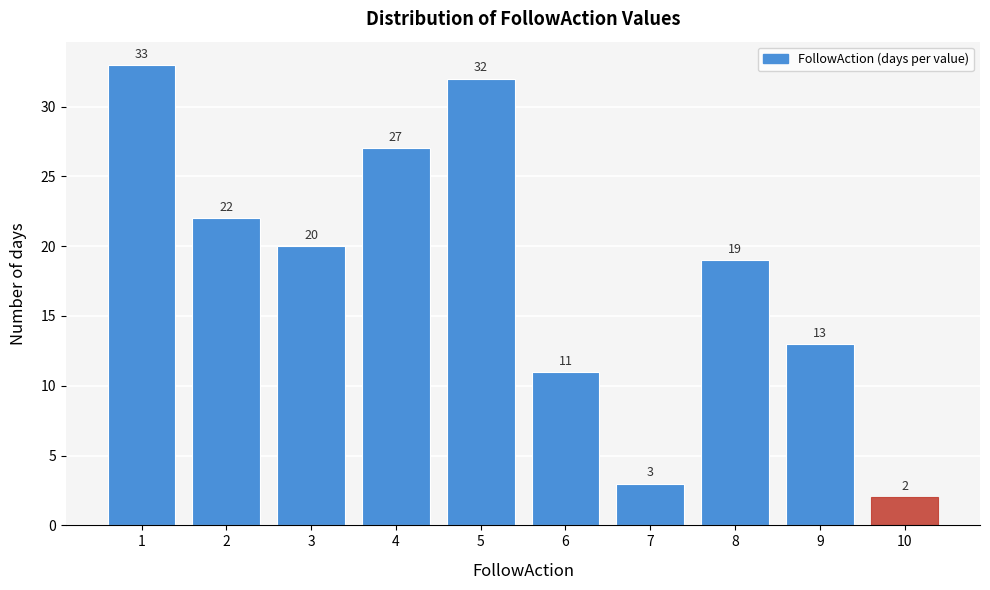

Reading left to right, list all the values displayed in this chart.

1=33	2=22	3=20	4=27	5=32	6=11	7=3	8=19	9=13	10=2